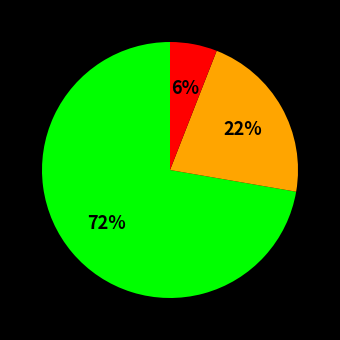

Does any single category account for the majority?

Yes